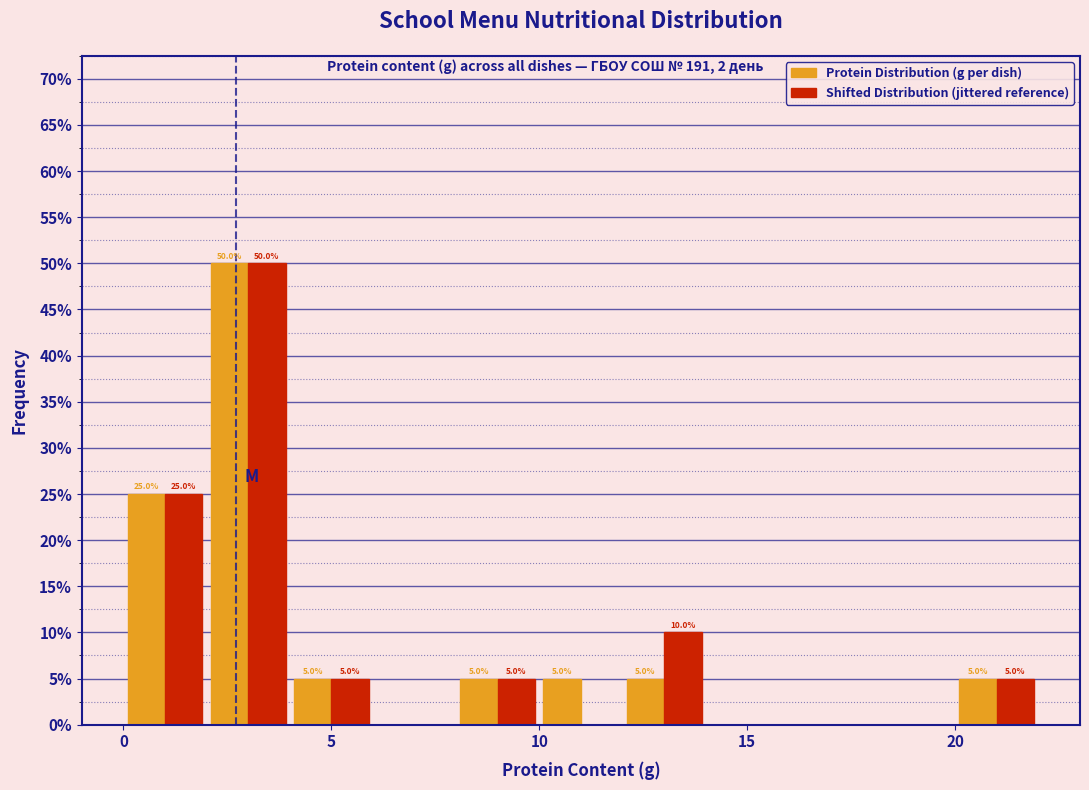

In the Shifted Distribution (jittered reference) series, which range on the x-axis has the tallest bar?

2 to 4